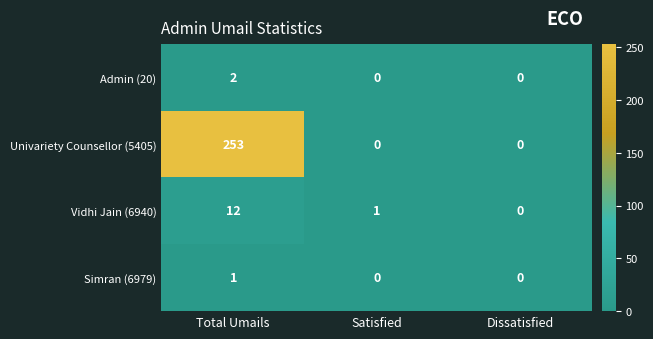

Which label corresponds to the largest value in the chart?

Total Umails